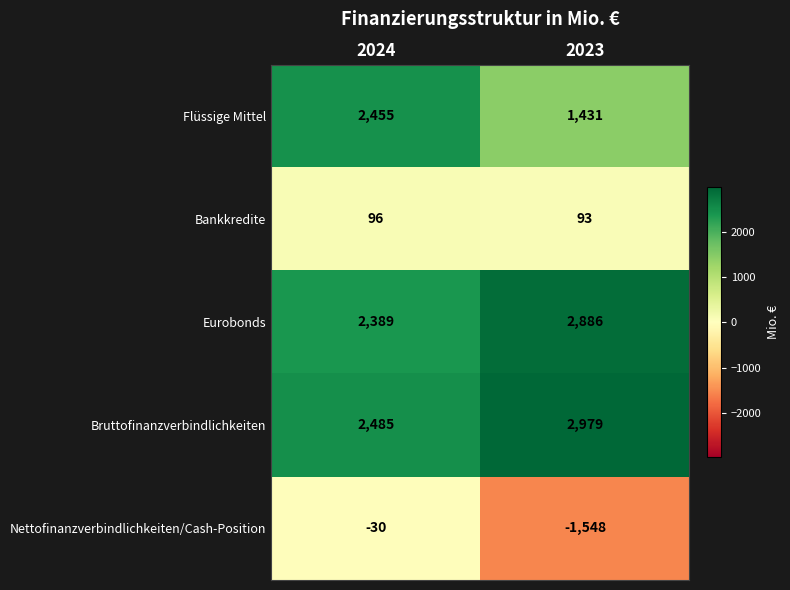

What is the approximate value of Flüssige Mittel at 2024?

2455